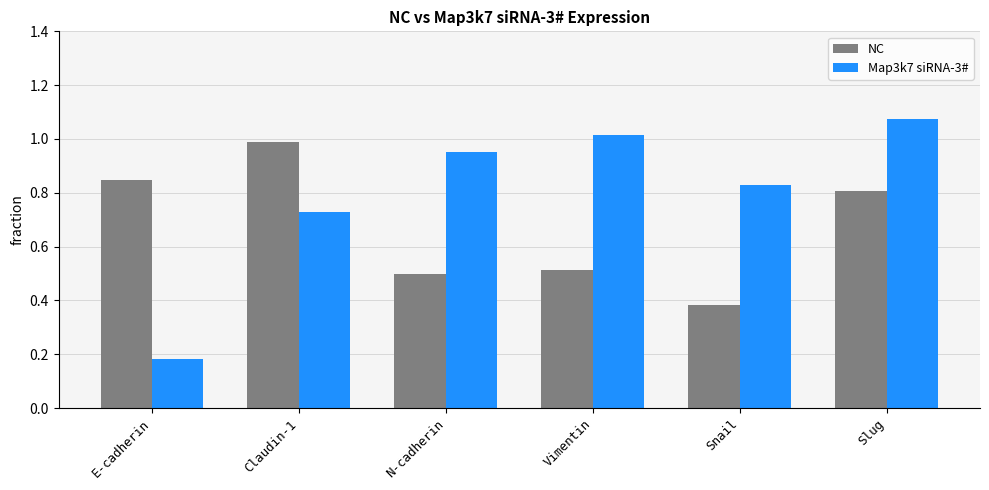

What is the sum of the Map3k7 siRNA-3# values at N-cadherin and Claudin-1?

1.7